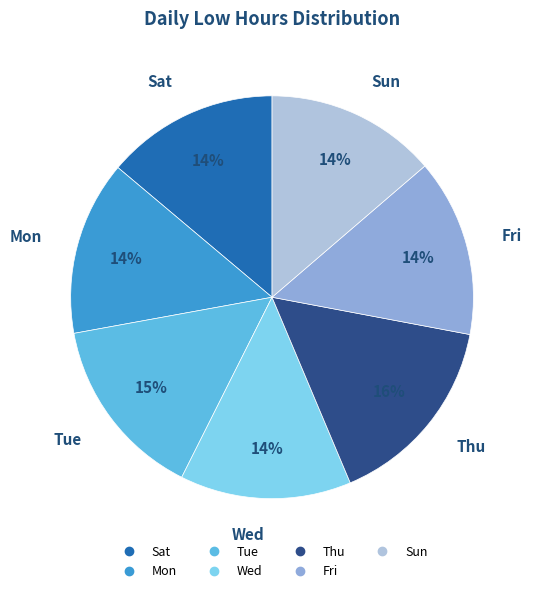

How many slices are in this pie chart?

7